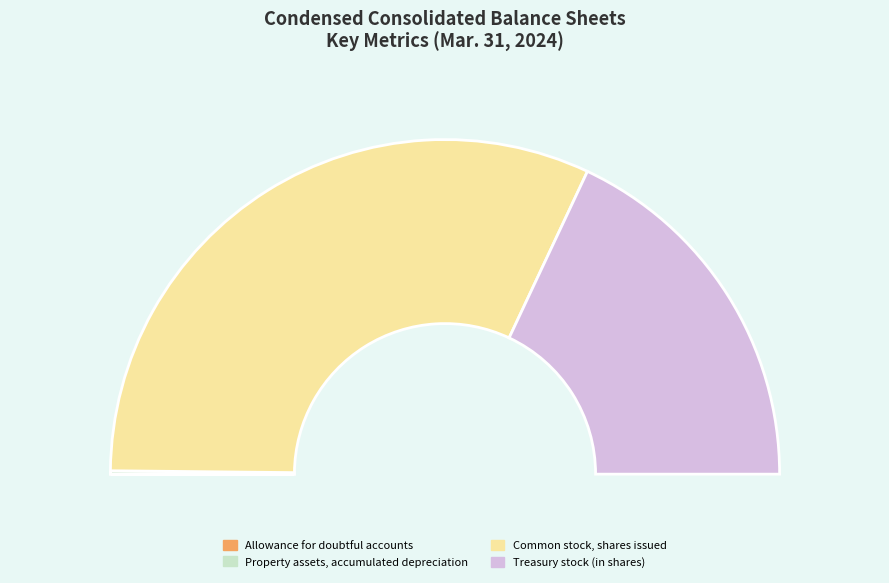

Is there a majority slice in this chart?

Yes